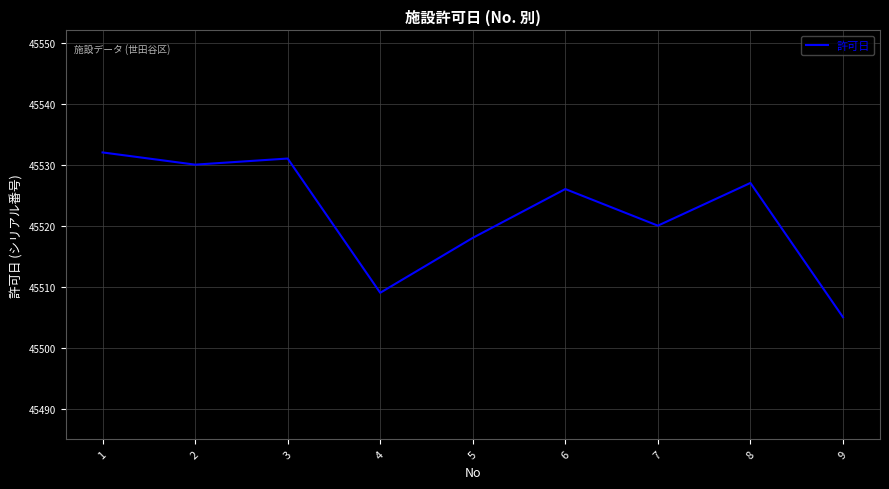

True or false: the data has more than 2 interior local peaks.

True